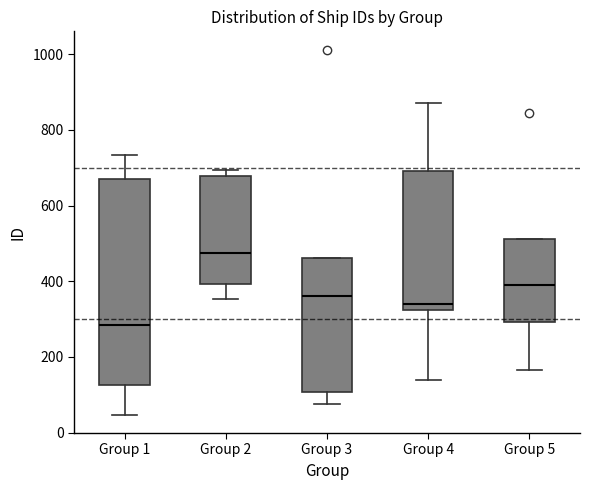

Reading left to right, read every box against the y-axis: the position of its median line, the range the box covers, and the ends of its whiskers. The values are not printed on the chart, so give them approximately, as read against the axis.

Group 1: median 280, box 120 to 680, whiskers 40 to 740
Group 2: median 480, box 400 to 680, whiskers 360 to 700
Group 3: median 360, box 100 to 460, whiskers 80 to 460
Group 4: median 340, box 320 to 700, whiskers 140 to 880
Group 5: median 380, box 300 to 520, whiskers 160 to 520